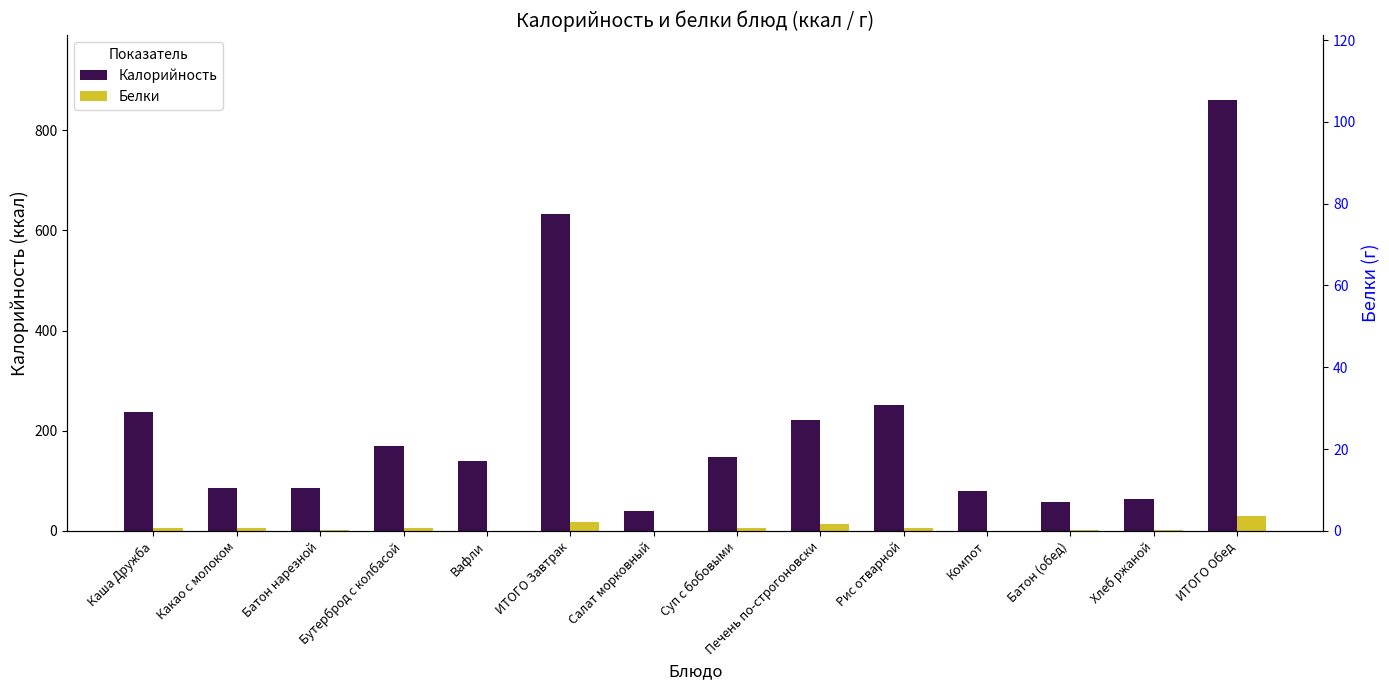

What is the label of the 2nd bar from the left?

Какао с молоком